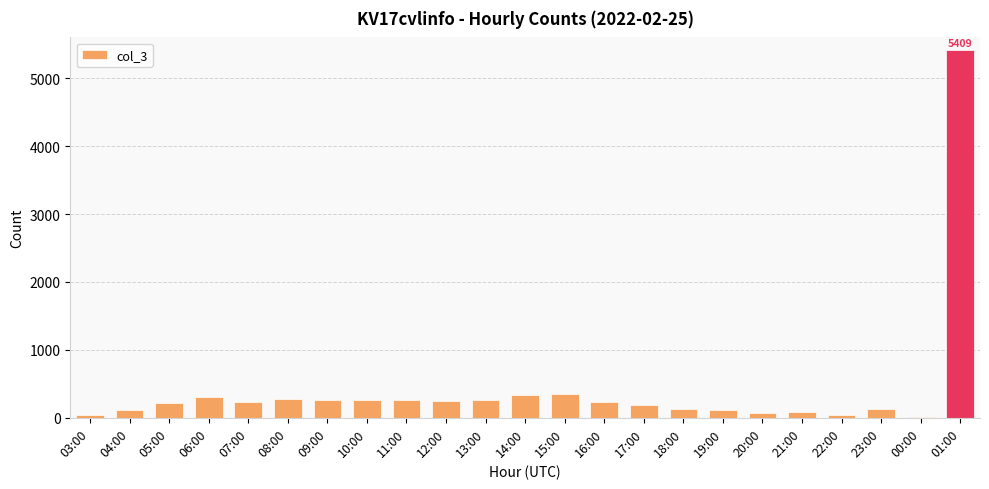

What is the approximate value at 03:00, to the nearest 50?

50